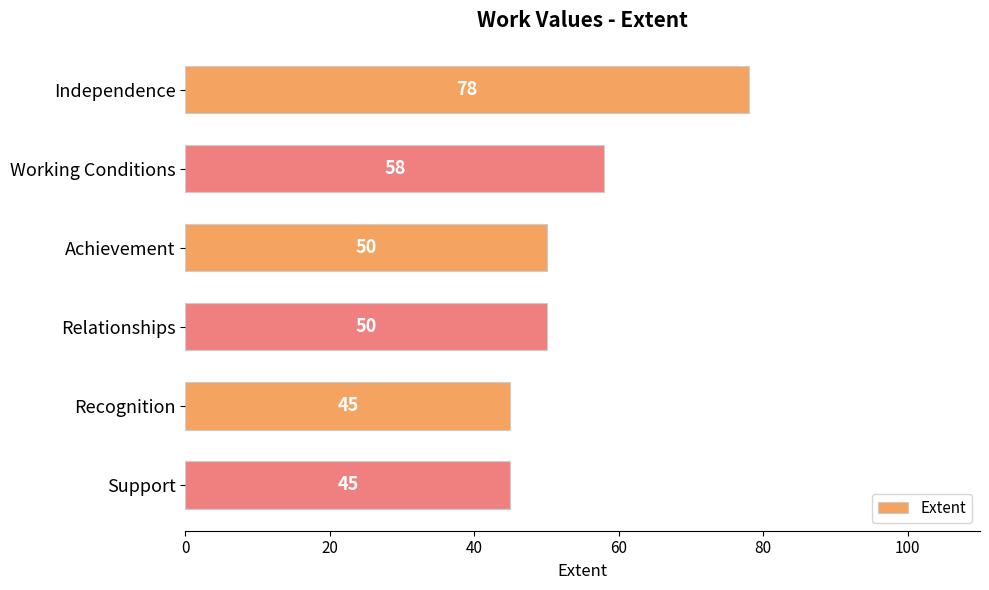

What is the average value?

54